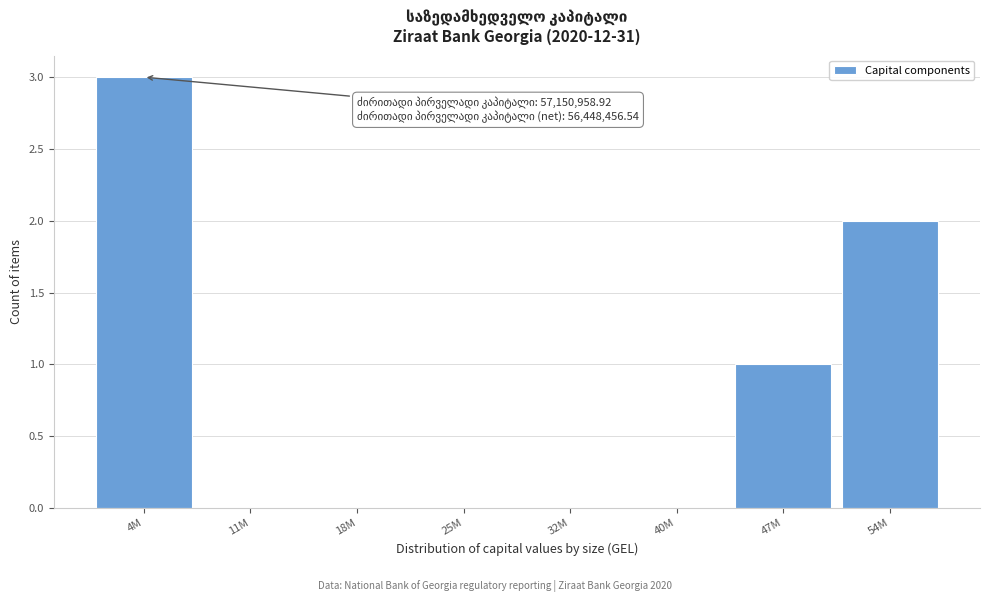

Reading left to right, what are all the values shown in this chart?

4M=3	11M=0	18M=0	25M=0	32M=0	40M=0	47M=1	54M=2